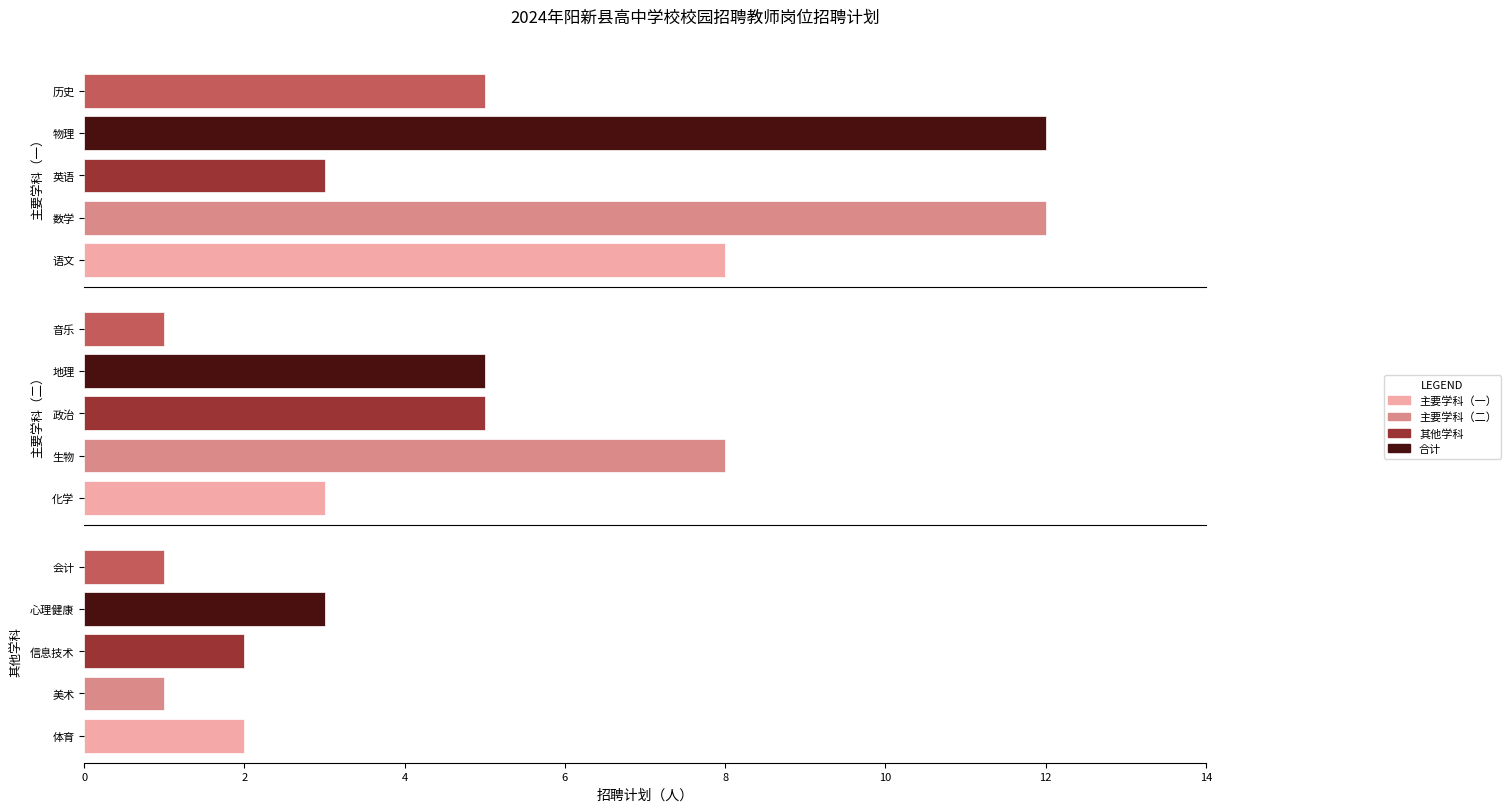

Rank the series at 4 from lowest to highest value.

其他学科, 主要学科（一）, 主要学科（二）